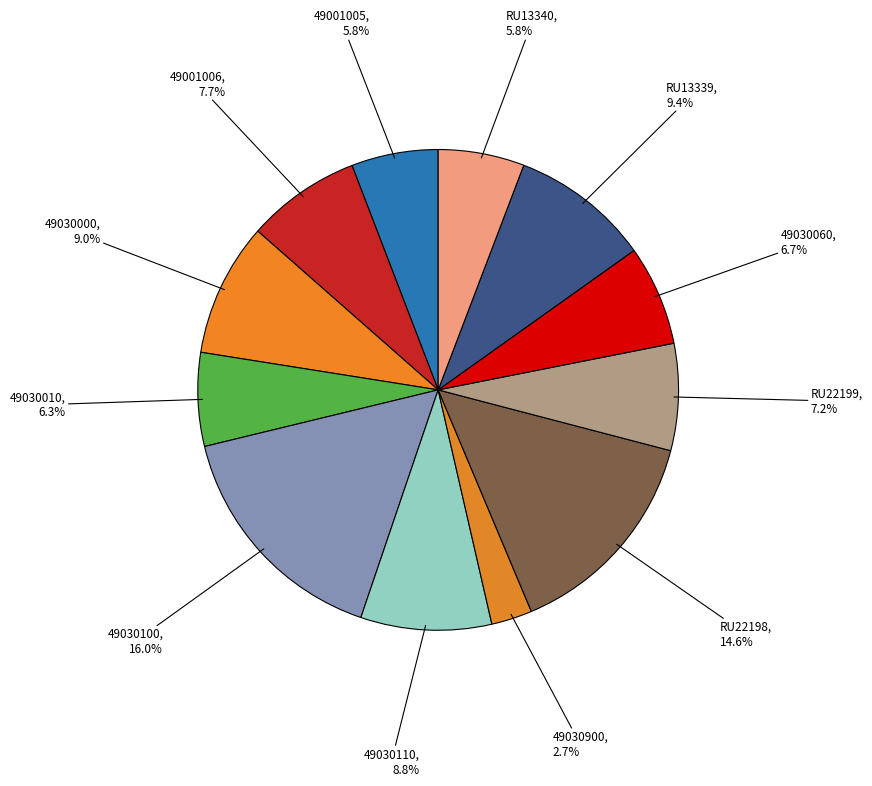

To the nearest percent, what is the difference between the largest and smallest slice percentages?

13%